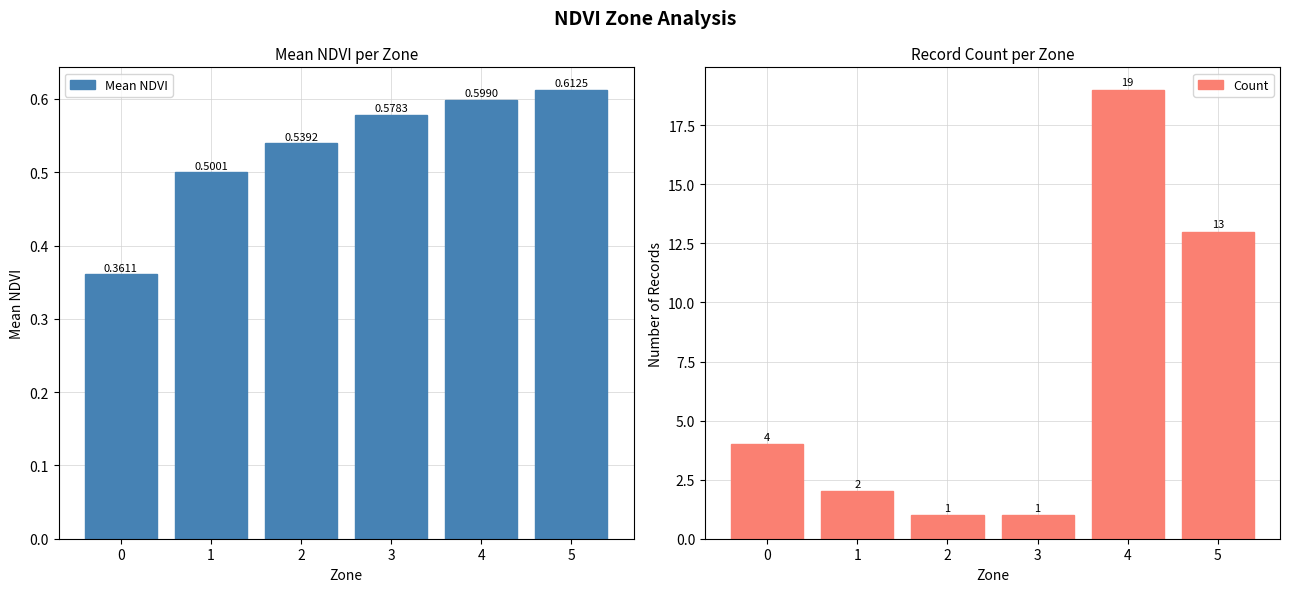

Is it true that Mean NDVI equals 0.5 at 1?

True